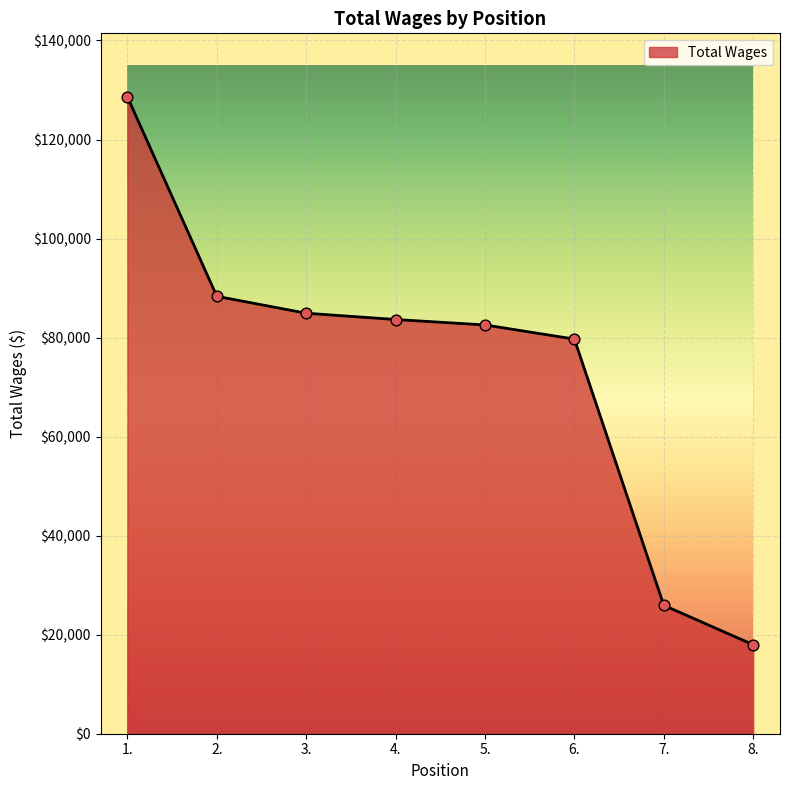

What is the change in value from 6. to 8.?

-61719